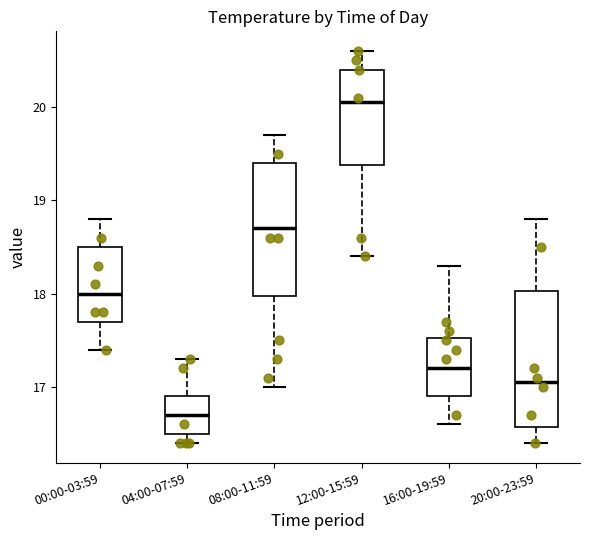

Where is the lower edge of the box for 04:00-07:59 on the y-axis? The values are not printed on the chart, so give them approximately, as read against the axis.

16.5